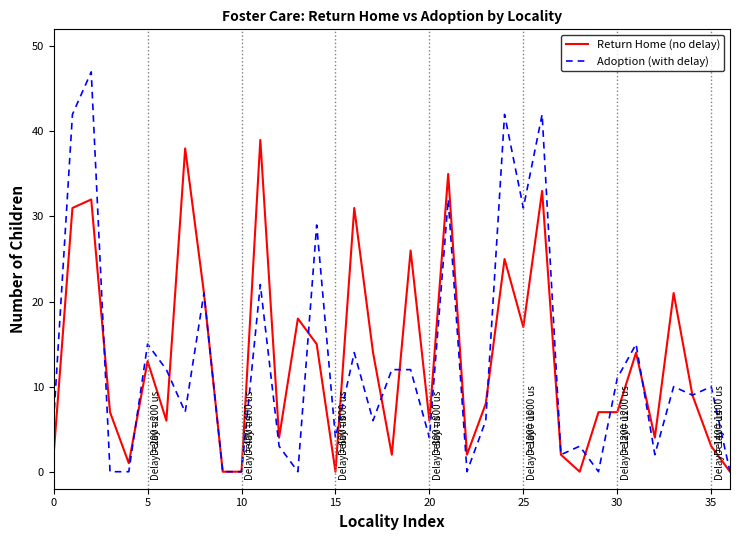

Which series has the widest spread of values?

Adoption (with delay)